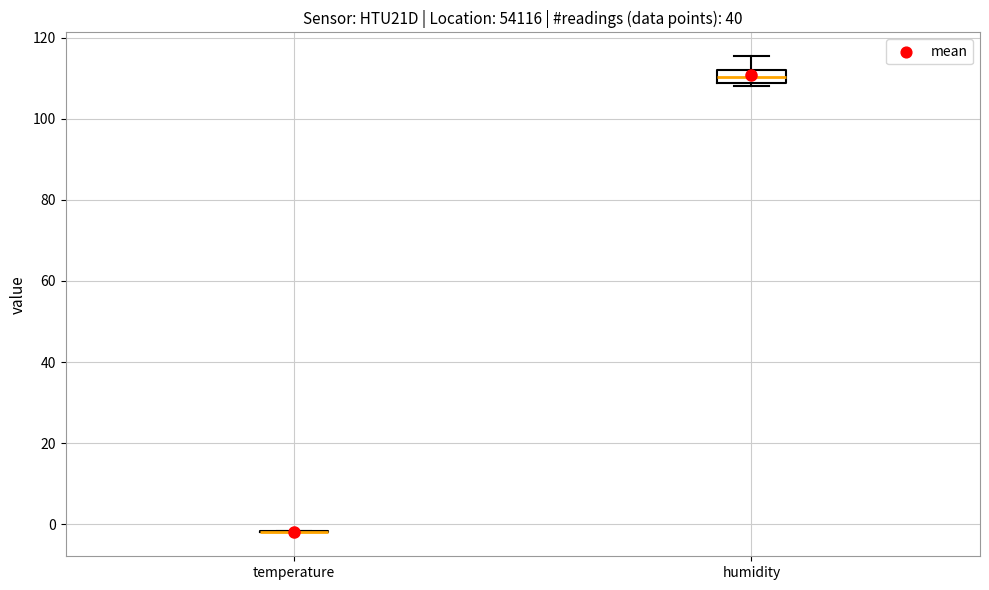

Reading left to right, read every box against the y-axis: the position of its median line, the range the box covers, and the ends of its whiskers. The values are not printed on the chart, so give them approximately, as read against the axis.

temperature: box collapsed to a line at -2, whiskers -2 to -2
humidity: median 110, box 108 to 112, whiskers 108 (just below the box's lower edge) to 116